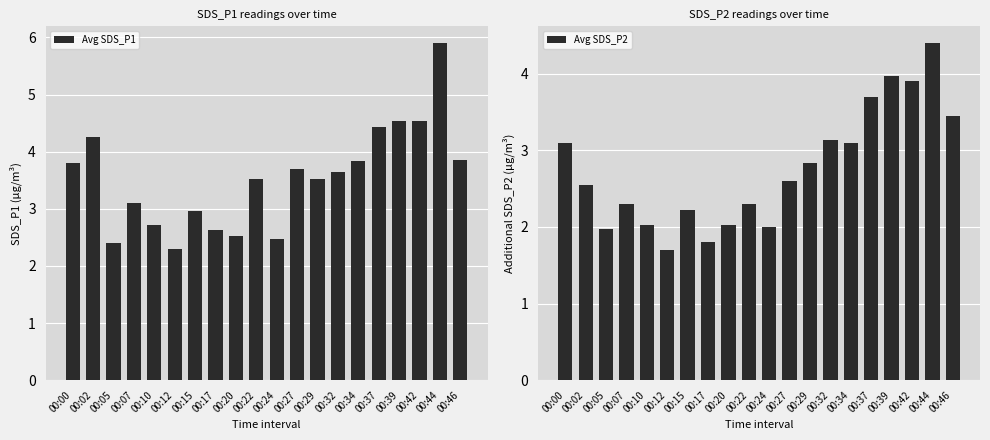

Reading right to left, list all the values displayed in this chart.

Avg SDS_P1: 00:46=3.9	00:44=5.9	00:42=4.5	00:39=4.5	00:37=4.4	00:34=3.8	00:32=3.6	00:29=3.5	00:27=3.7	00:24=2.5	00:22=3.5	00:20=2.5	00:17=2.6	00:15=3.0	00:12=2.3	00:10=2.7	00:07=3.1	00:05=2.4	00:02=4.2	00:00=3.8
Avg SDS_P2: 00:46=3.5	00:44=4.4	00:42=3.9	00:39=4.0	00:37=3.7	00:34=3.1	00:32=3.1	00:29=2.8	00:27=2.6	00:24=2.0	00:22=2.3	00:20=2.0	00:17=1.8	00:15=2.2	00:12=1.7	00:10=2.0	00:07=2.3	00:05=2.0	00:02=2.5	00:00=3.1